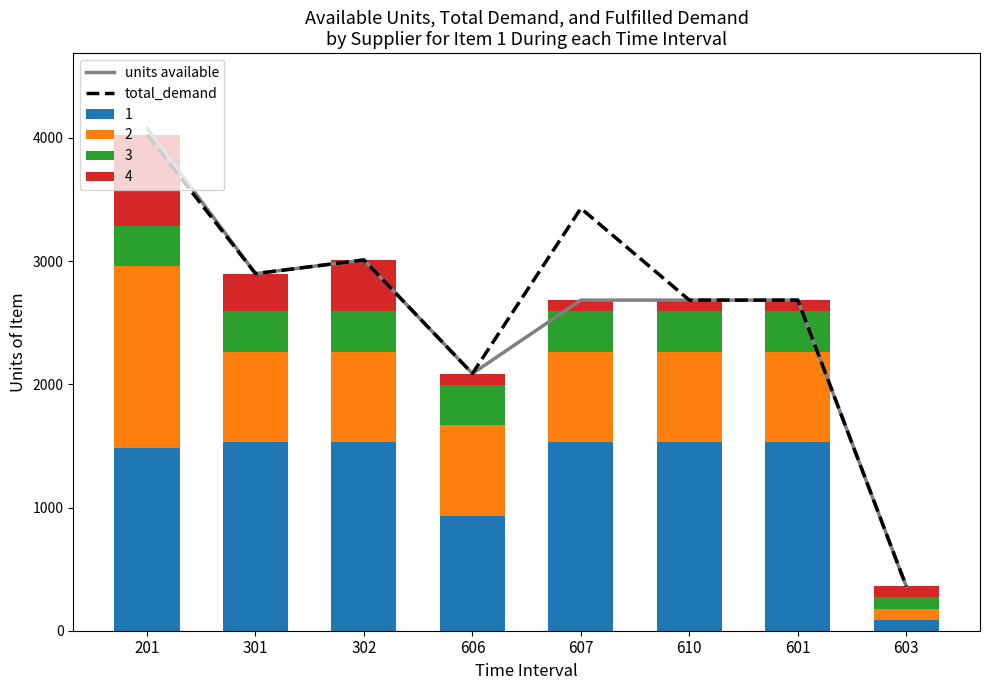

The value of total_demand at 301 is 2898. True or false?

True